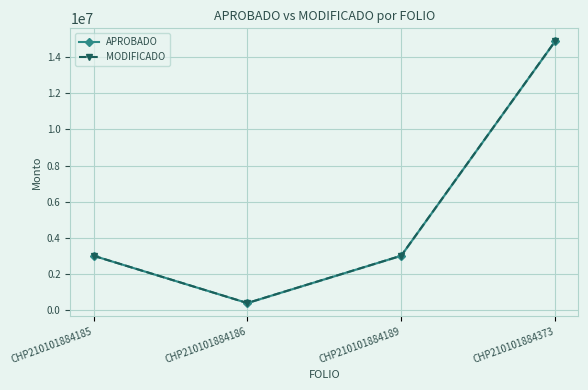

What is the value of the APROBADO point at the 4th from the left?

14875076.4